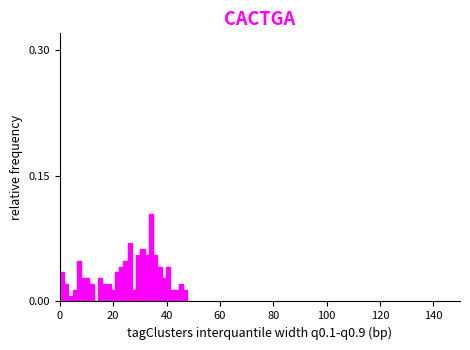

Read against the x-axis, roughly where is the centre of the tallest bar?

34